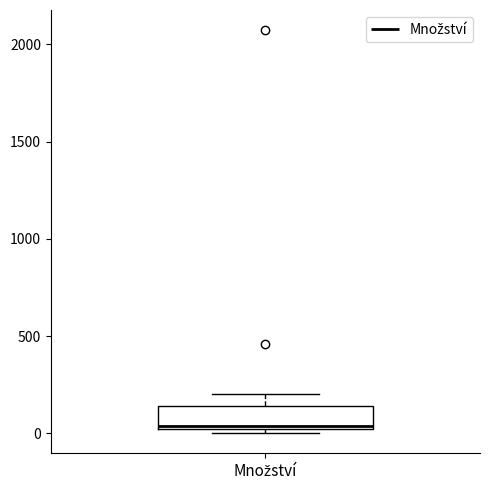

Read this box plot against the y-axis: the position of the median line, the range covered by the box, and the ends of both whiskers. The values are not printed on the chart, so give them approximately, as read against the axis.

median 50, box 0 to 150, whiskers 0 (just below the box's lower edge) to 200